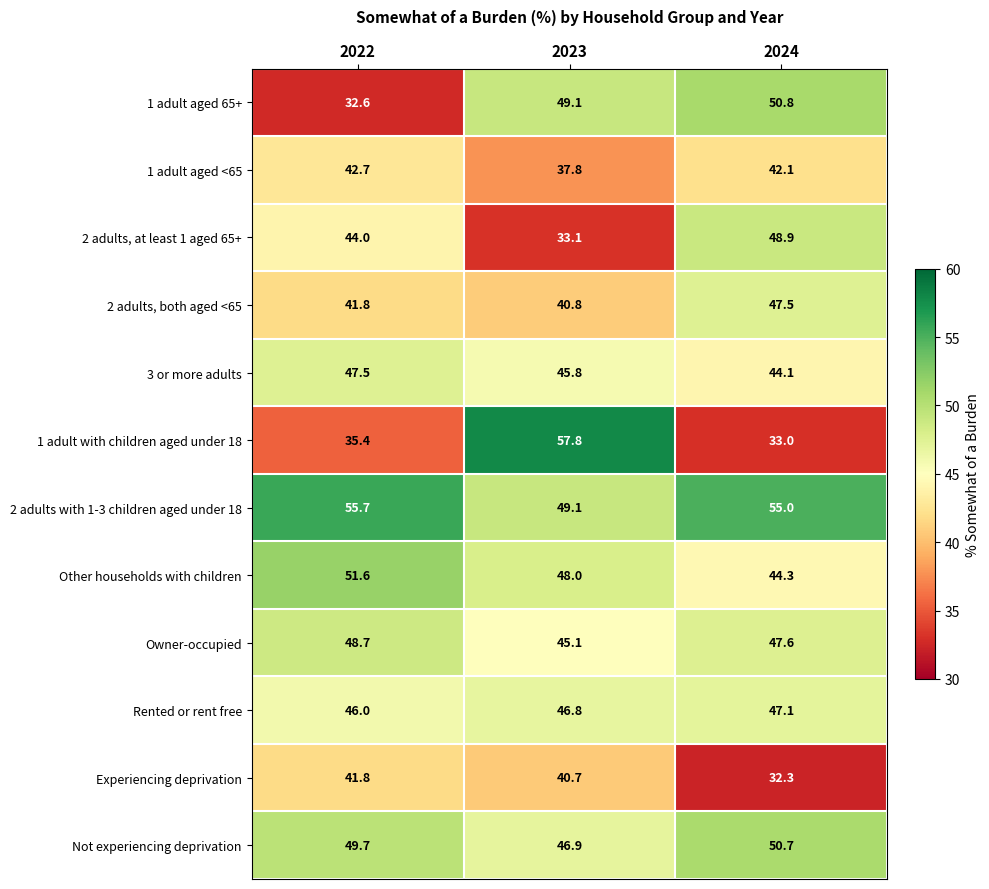

What is the approximate value of 2 adults, at least 1 aged 65+ at 2022?

44.0